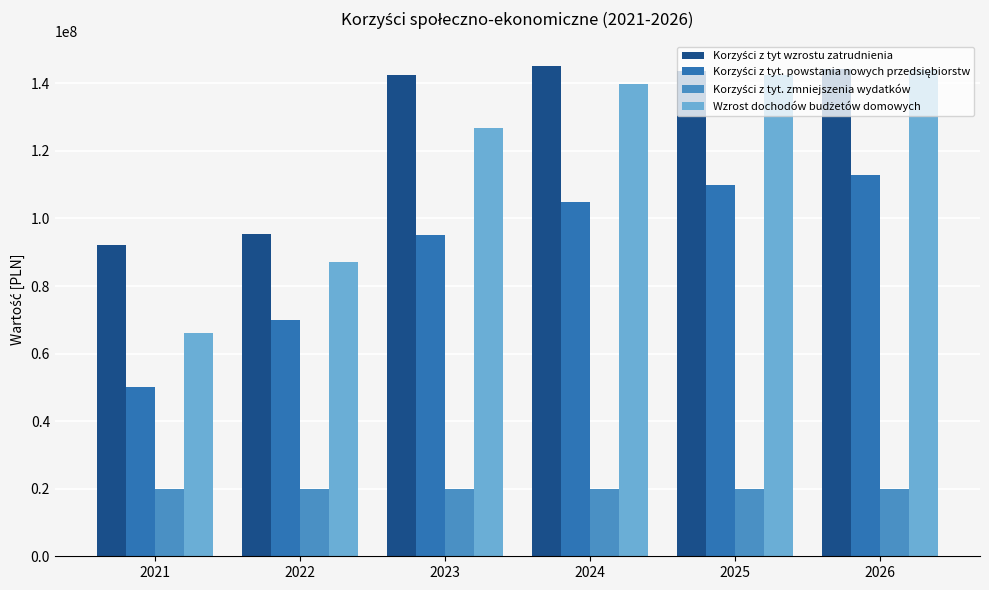

At how many categories does at least one series exceed 20885567?

6